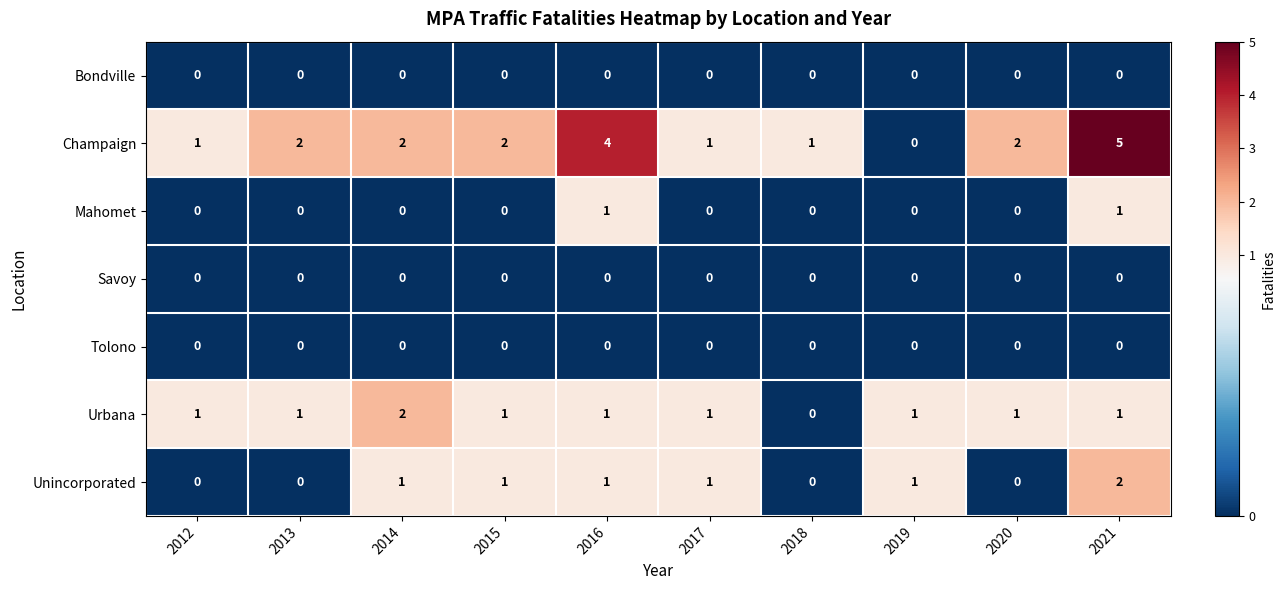

What is the difference between the highest and lowest values at 2016?

4